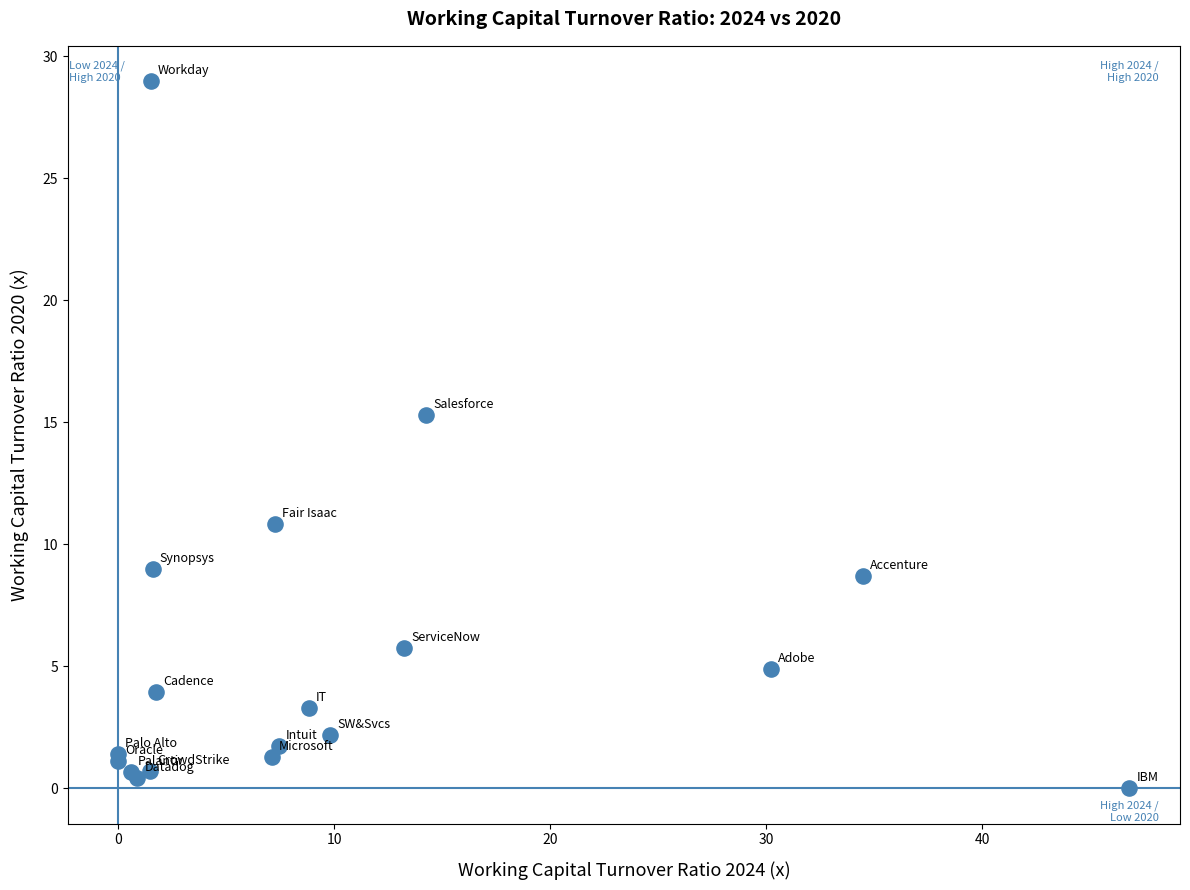

What Y value in the scatter plot is closest to 14?

15.3